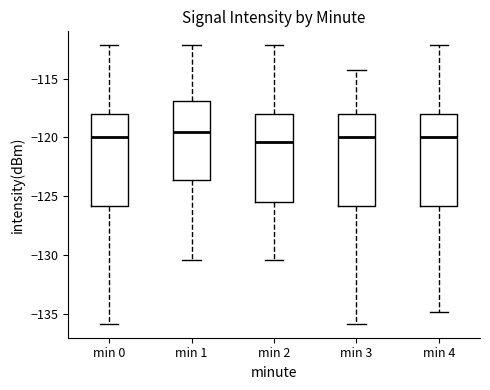

Reading left to right, transcribe this box plot: for each box, give where its median line is, the range the box spans, and where its two whiskers end, as read against the y-axis. The values are not printed on the chart, so give them approximately, as read against the axis.

min 0: median -120.0, box -126.0 to -118.0, whiskers -136.0 to -112.0
min 1: median -119.5, box -123.5 to -117.0, whiskers -130.5 to -112.0
min 2: median -120.5, box -125.5 to -118.0, whiskers -130.5 to -112.0
min 3: median -120.0, box -126.0 to -118.0, whiskers -136.0 to -114.0
min 4: median -120.0, box -126.0 to -118.0, whiskers -135.0 to -112.0